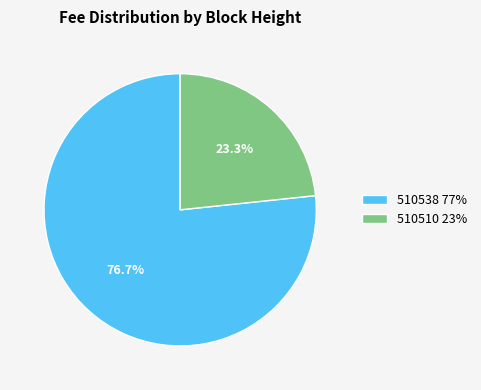

To the nearest percent, what percentage of the pie is 510510?

23%